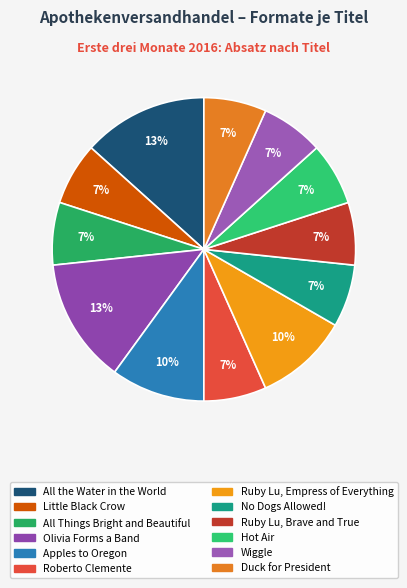

To the nearest percent, what is the average slice percentage?

8%